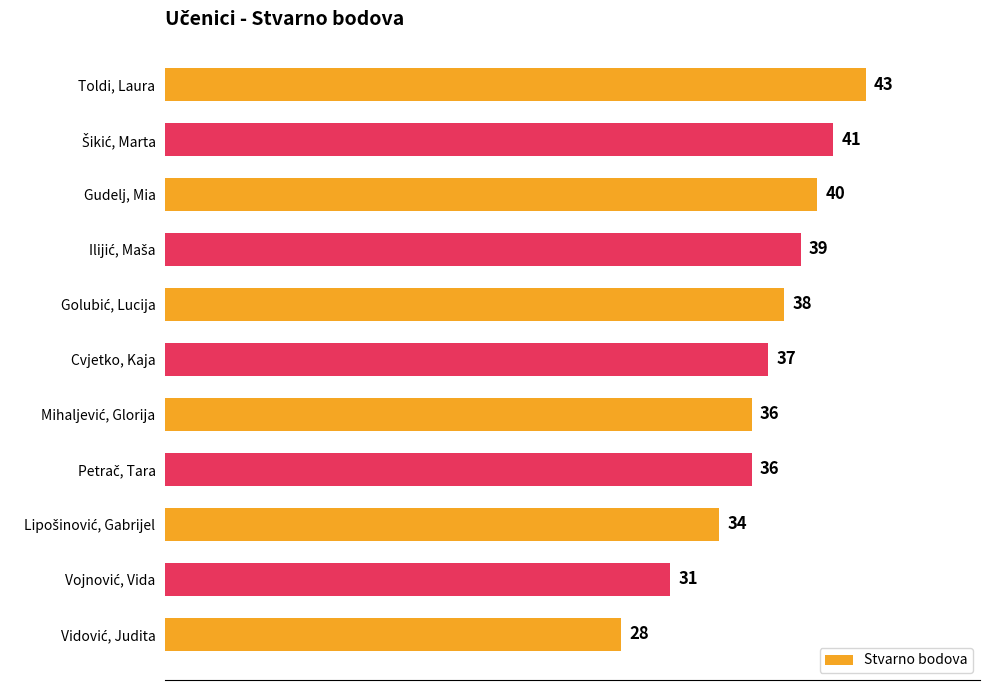

True or false: the data shows 40 at Gudelj, Mia.

True